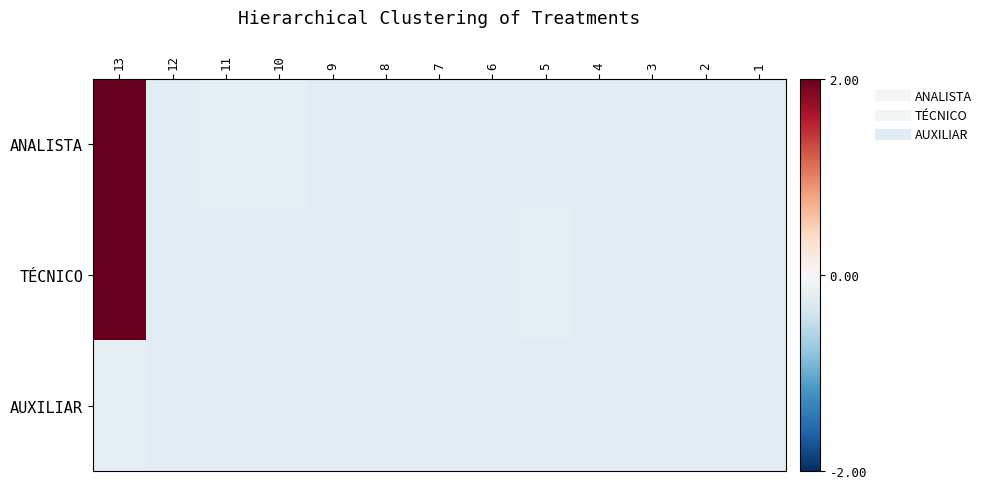

At how many categories does at least one series exceed 1?

1